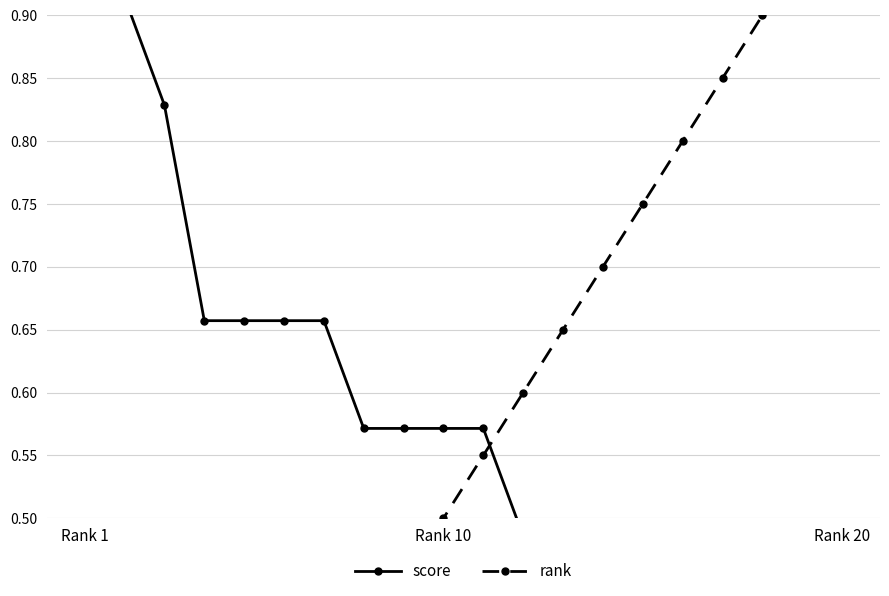

At which label does rank reach its peak?

Rank 20